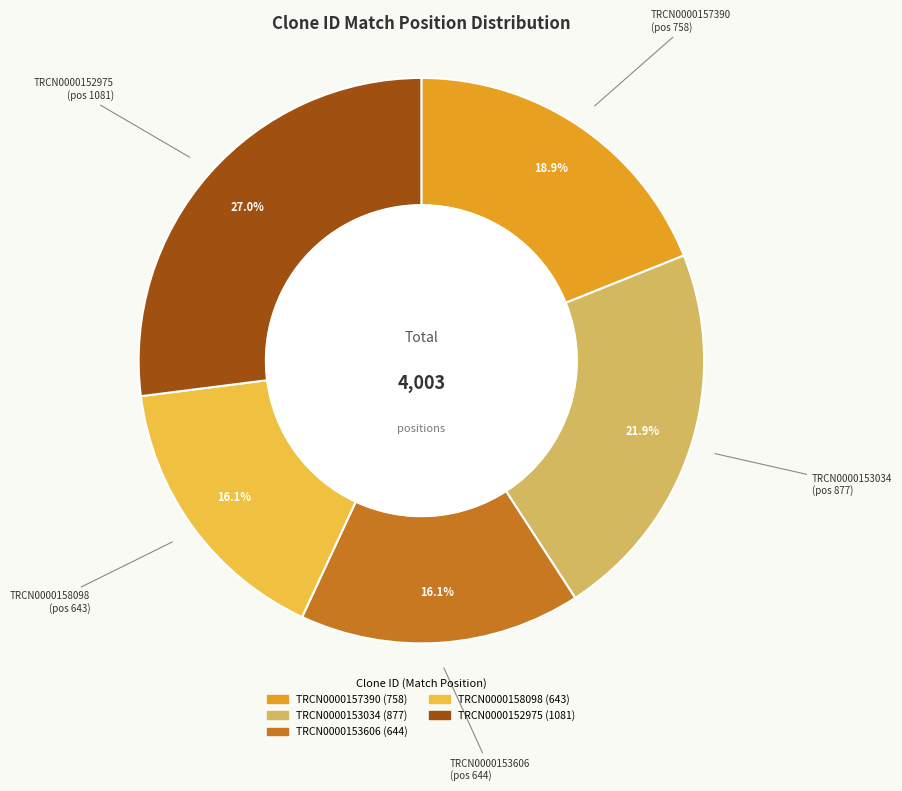

Combined, do TRCN0000152975 and TRCN0000158098 account for over 50%?

No